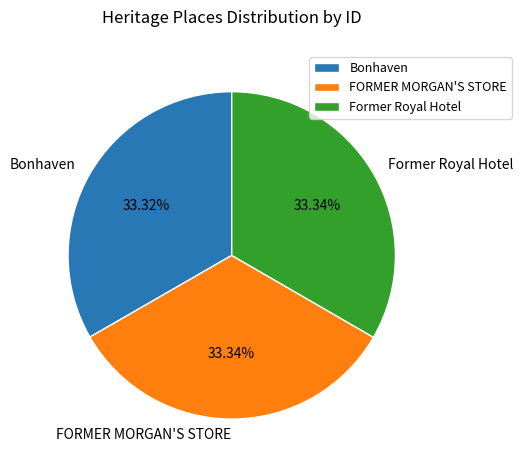

Is it true that FORMER MORGAN'S STORE is 33% of the pie?

True